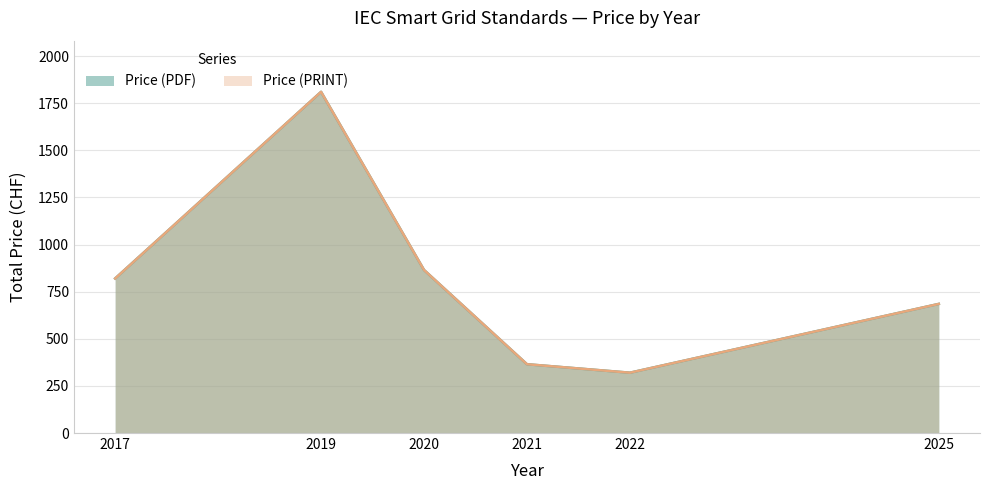

Which series has the largest total across all categories?

Price (PDF)